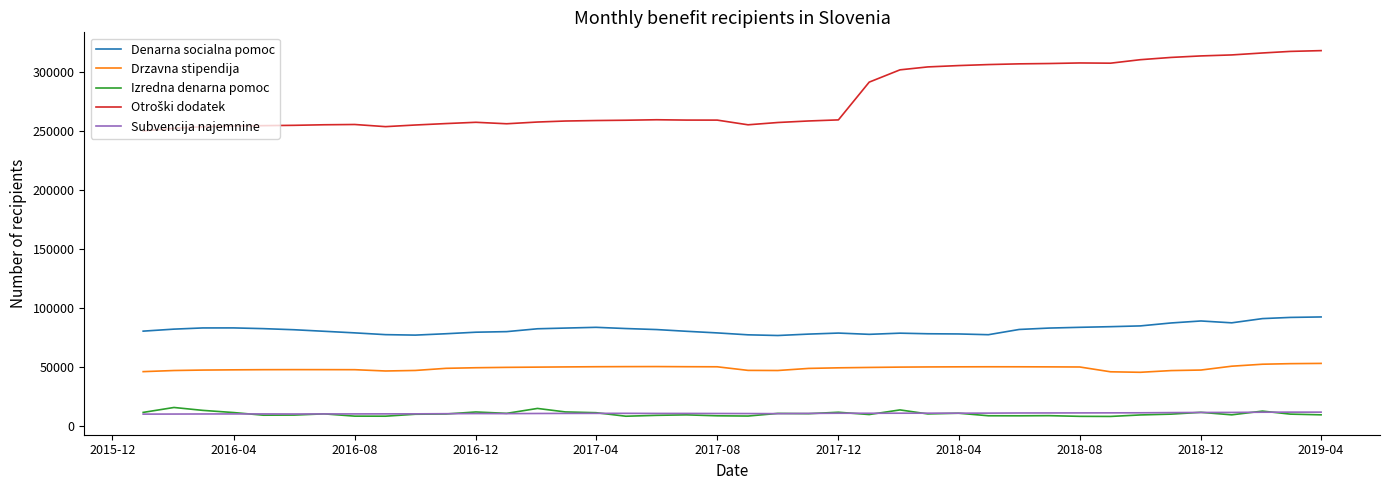

True or false: Subvencija najemnine and Drzavna stipendija cross at least once.

False